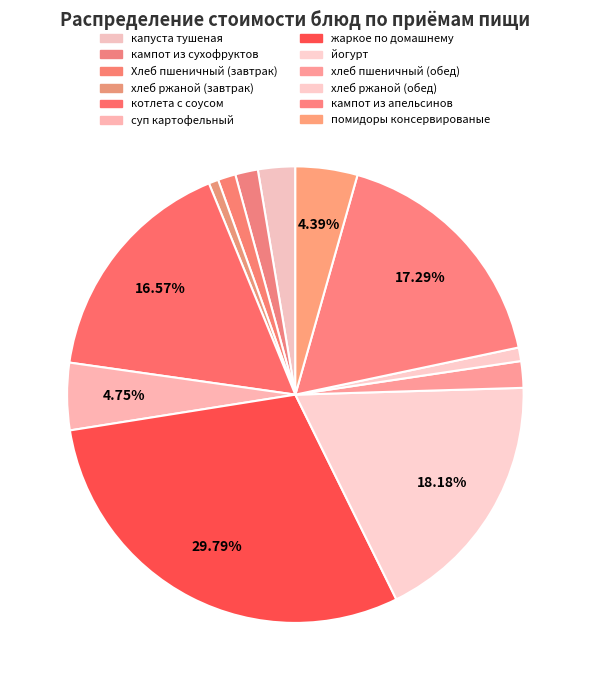

What percentage is NOT represented by капуста тушеная?

97.4%